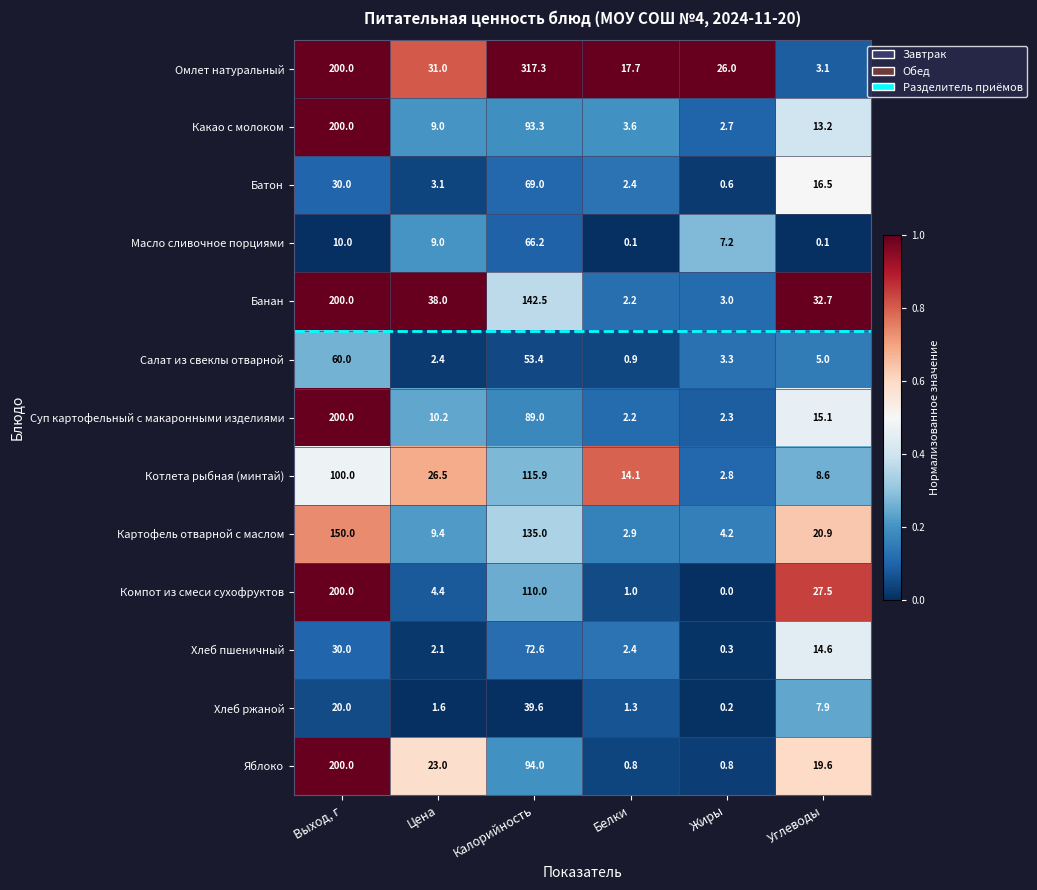

The Суп картофельный с макаронными изделиями series shows 15.1 at Углеводы. True or false?

True